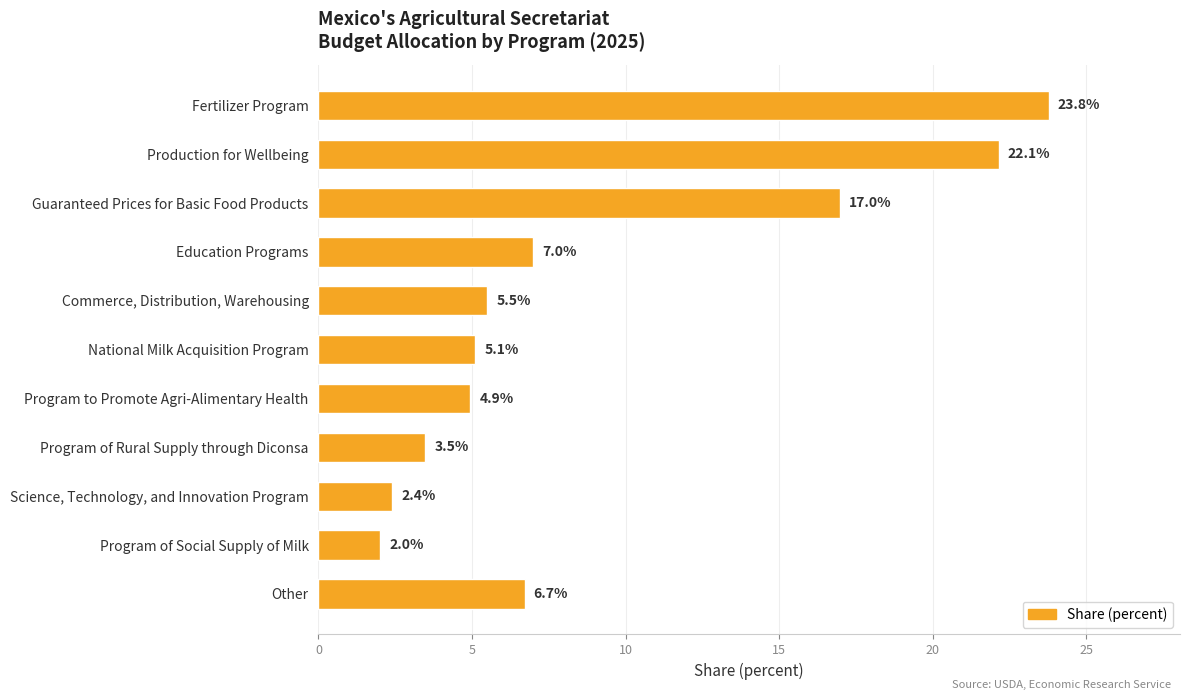

What is the average value?

9.1